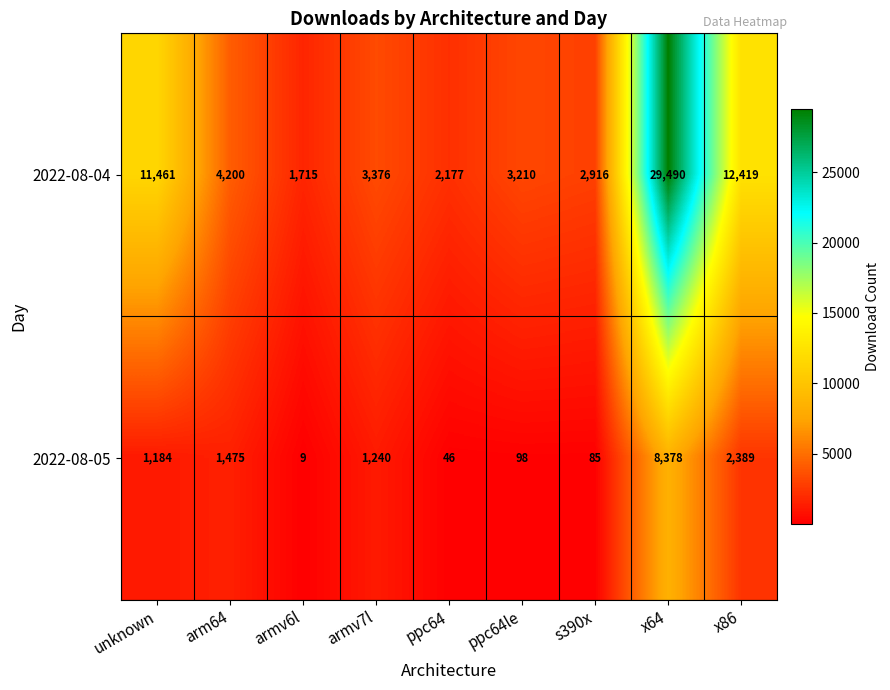

Reading left to right, transcribe all the data shown in this chart.

2022-08-04: 11461	4200	1715	3376	2177	3210	2916	29490	12419
2022-08-05: 1184	1475	9	1240	46	98	85	8378	2389